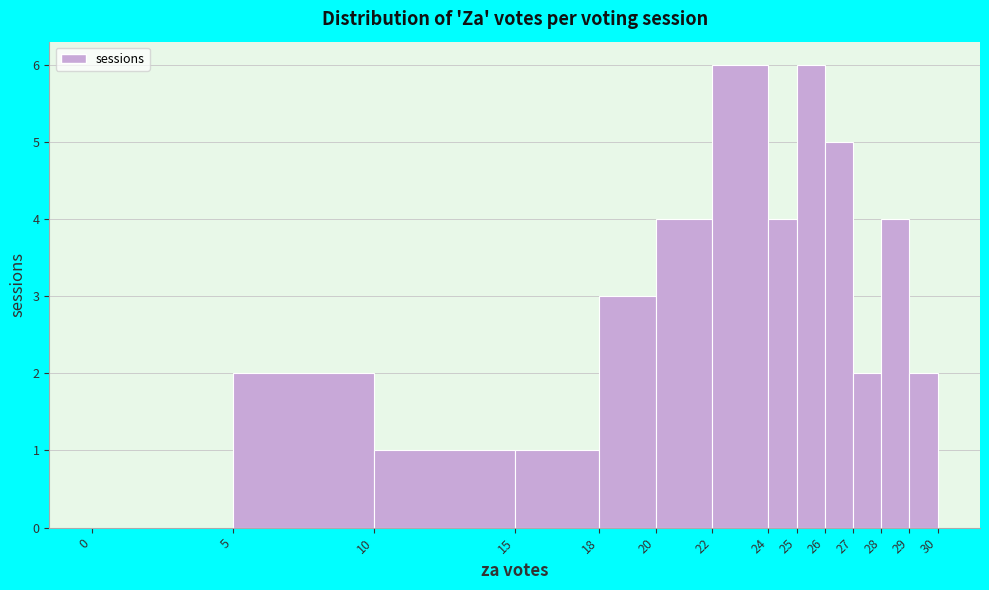

Reading left to right, list every bar in this chart as the range it spans on the x-axis followed by its height. The values are not printed on the chart, so give them approximately, as read against the axis.

0 to 5: 0
5 to 10: 2
10 to 15: 1
15 to 18: 1
18 to 20: 3
20 to 22: 4
22 to 24: 6
24 to 25: 4
25 to 26: 6
26 to 27: 5
27 to 28: 2
28 to 29: 4
29 to 30: 2